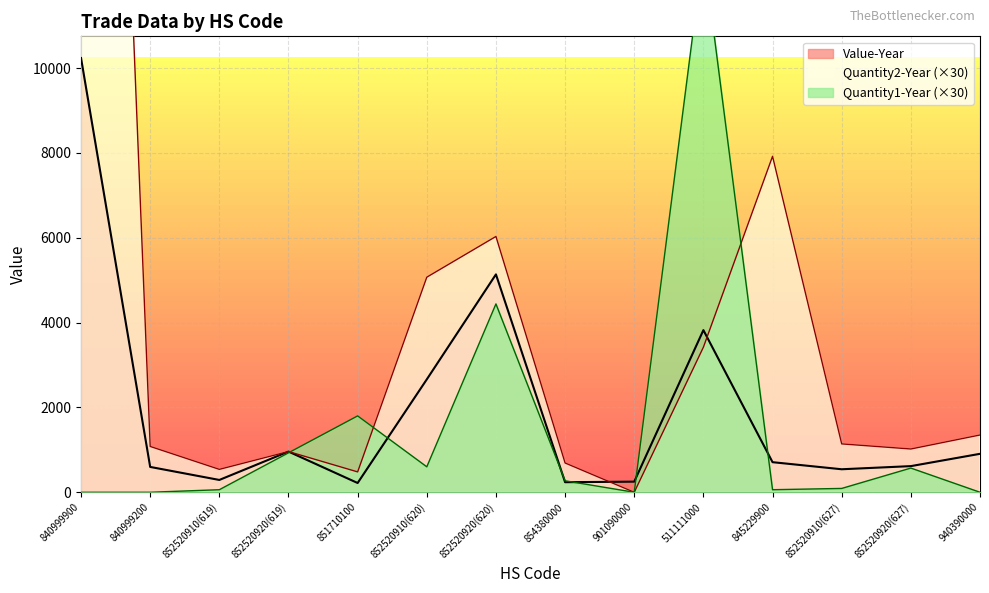

How many times do Value-Year and Quantity1-Year cross each other?

6